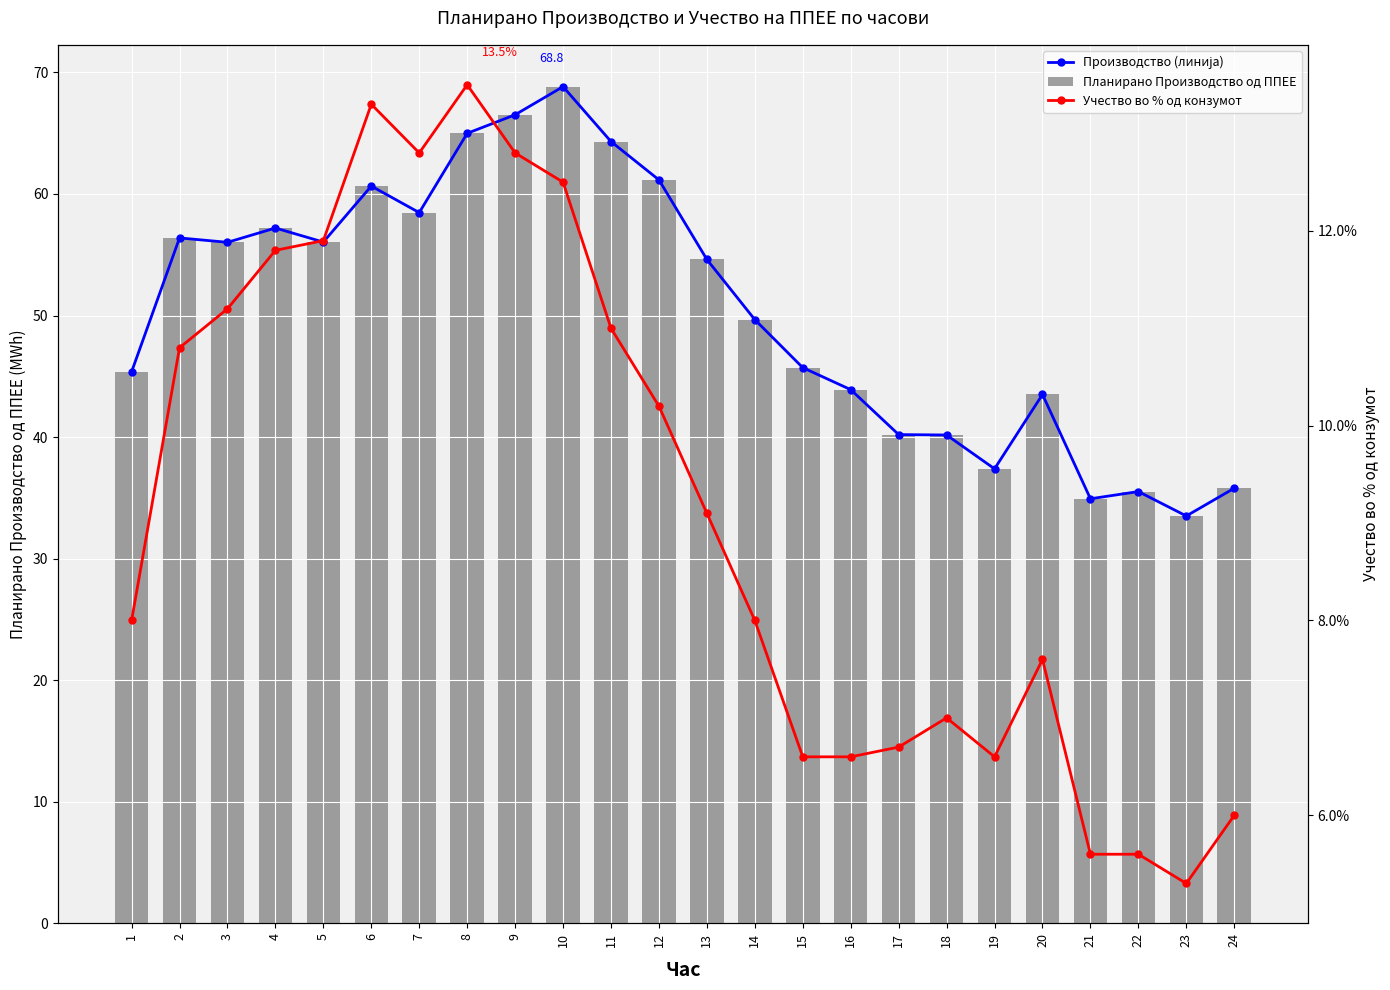

What is the spread (max minus min) of values at 13?

45.5